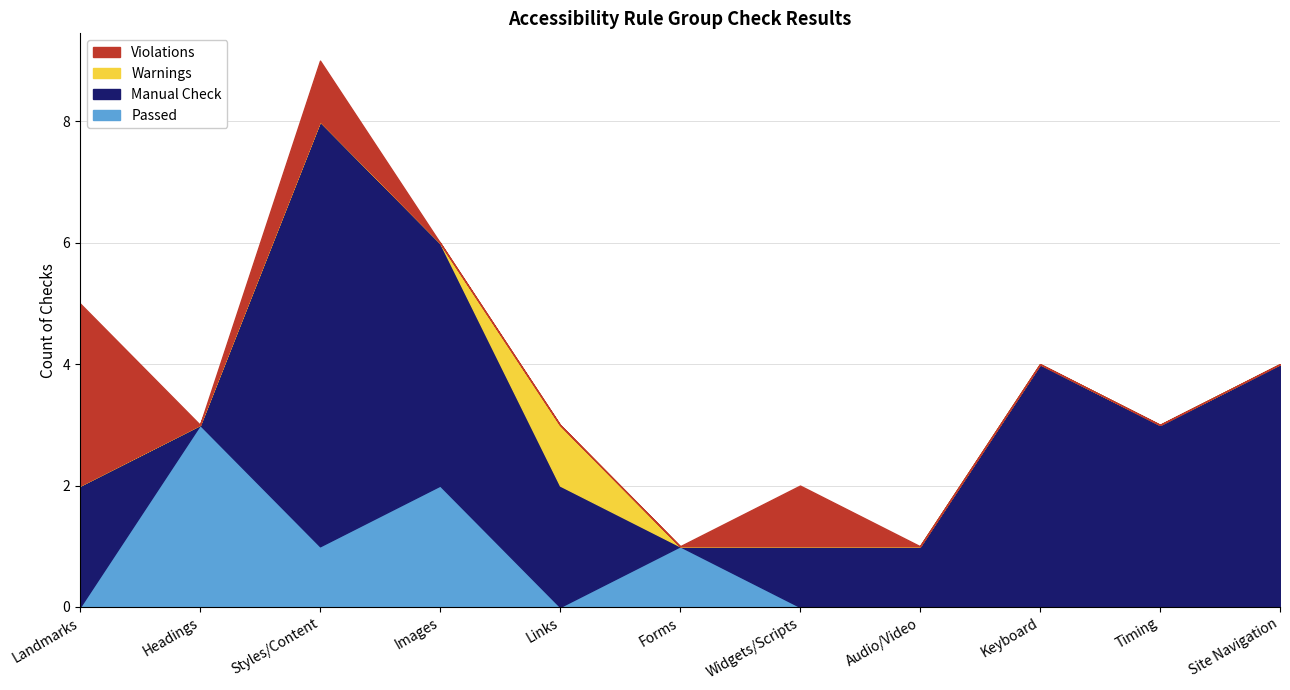

What position from the right is Styles/Content?

9